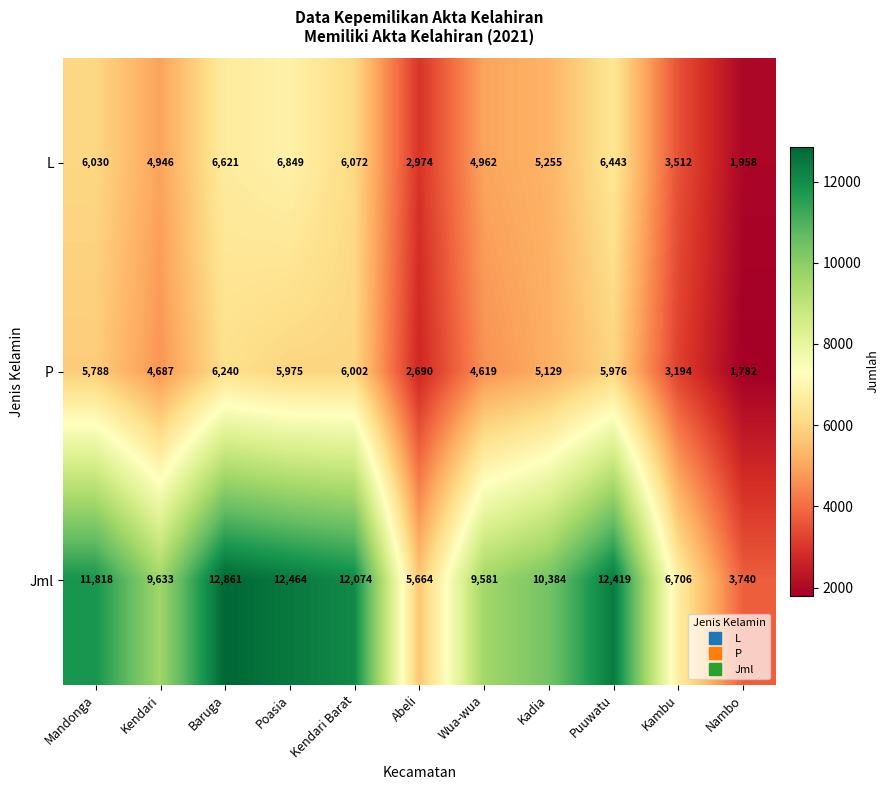

What is the maximum value shown in the chart?

12861